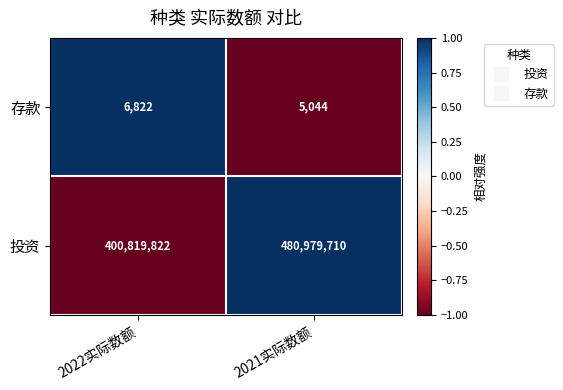

What is the approximate value of 存款 at 2022实际数额, to the nearest 100?

6800